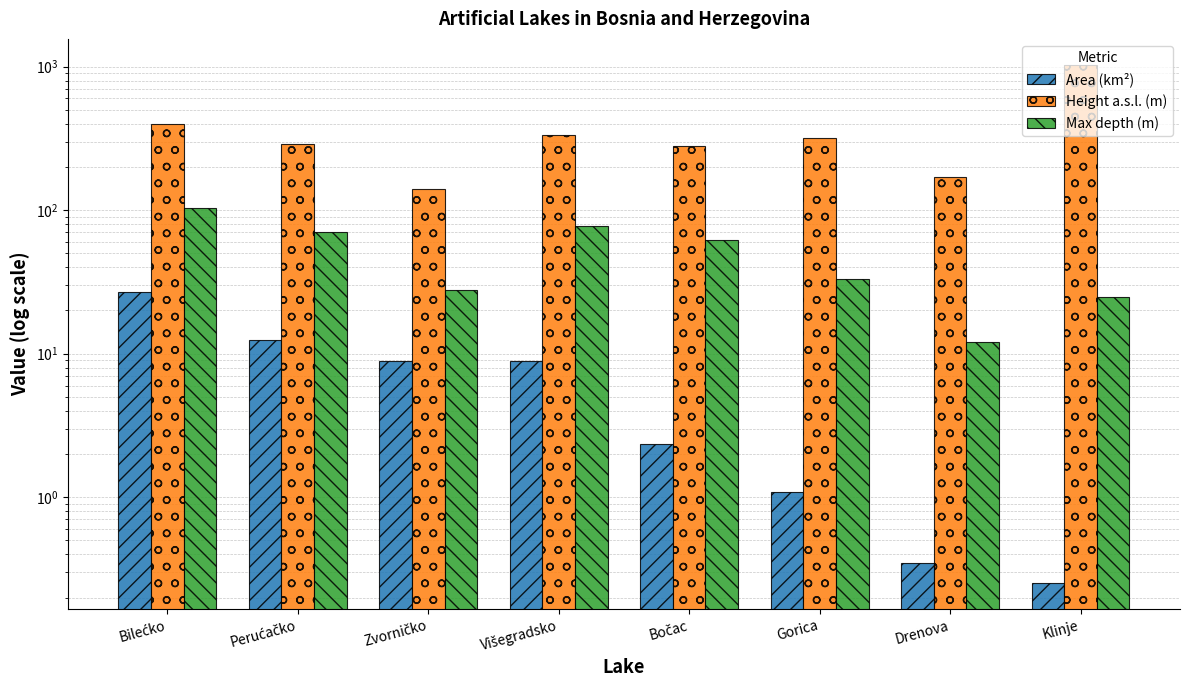

What is the label of the 2nd bar from the right?

Drenova